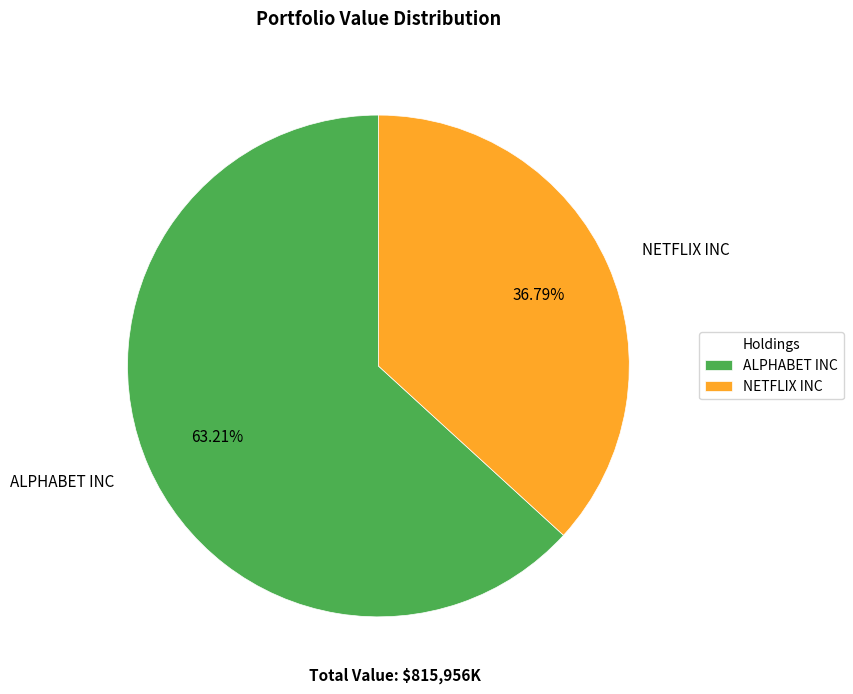

Which category accounts for the majority?

ALPHABET INC